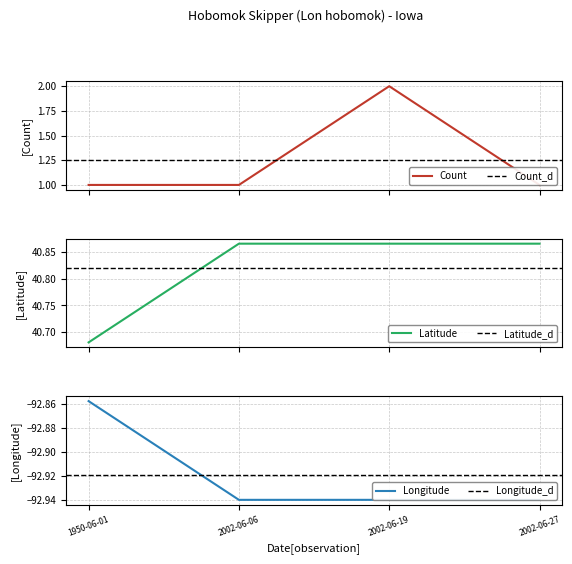

Which series has the largest range (max minus min)?

Count